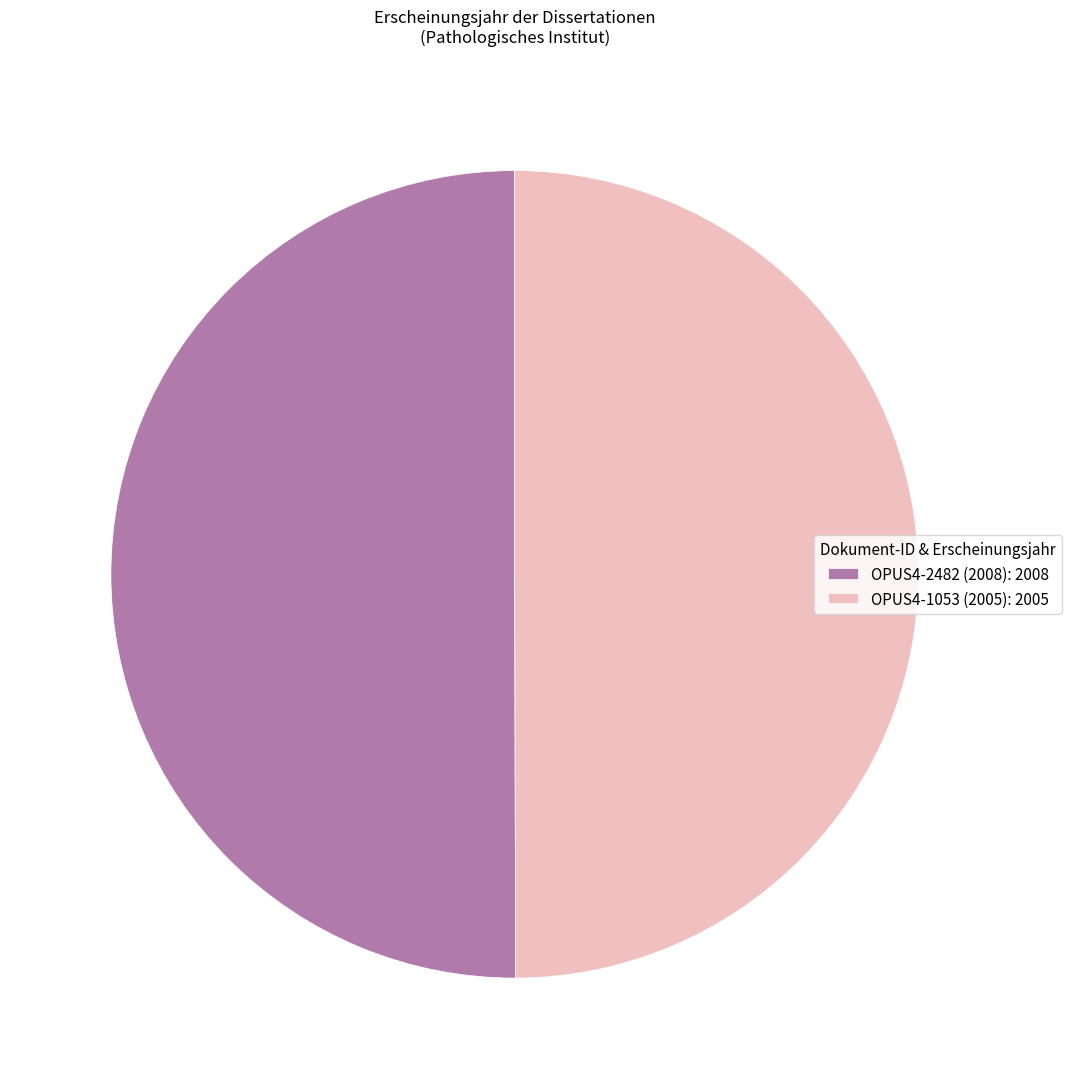

The OPUS4-2482 (2008): 2008 slice represents 50% of the pie. True or false?

True